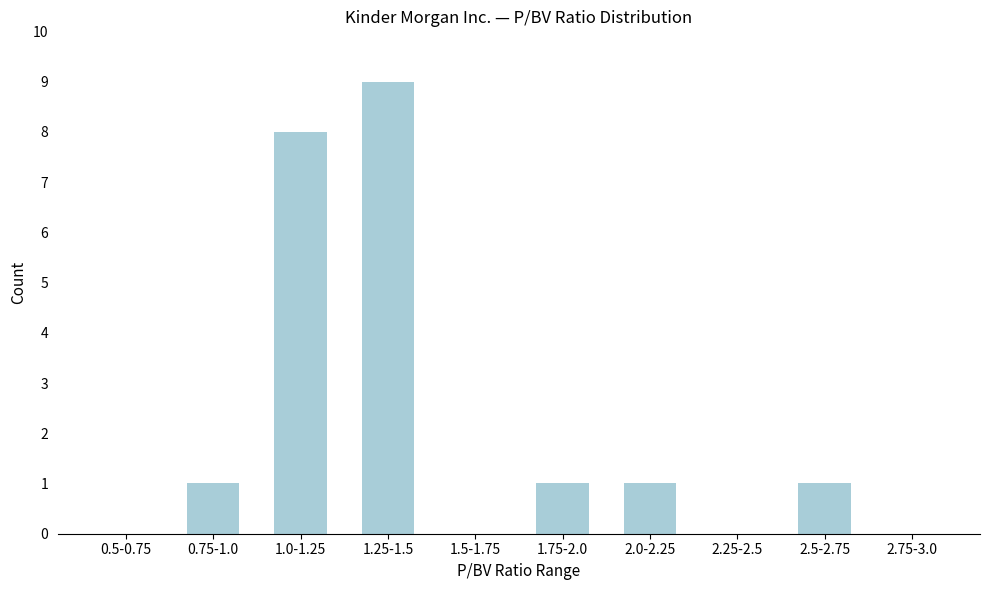

Reading left to right, list all the values displayed in this chart.

0.5-0.75=0	0.75-1.0=1	1.0-1.25=8	1.25-1.5=9	1.5-1.75=0	1.75-2.0=1	2.0-2.25=1	2.25-2.5=0	2.5-2.75=1	2.75-3.0=0